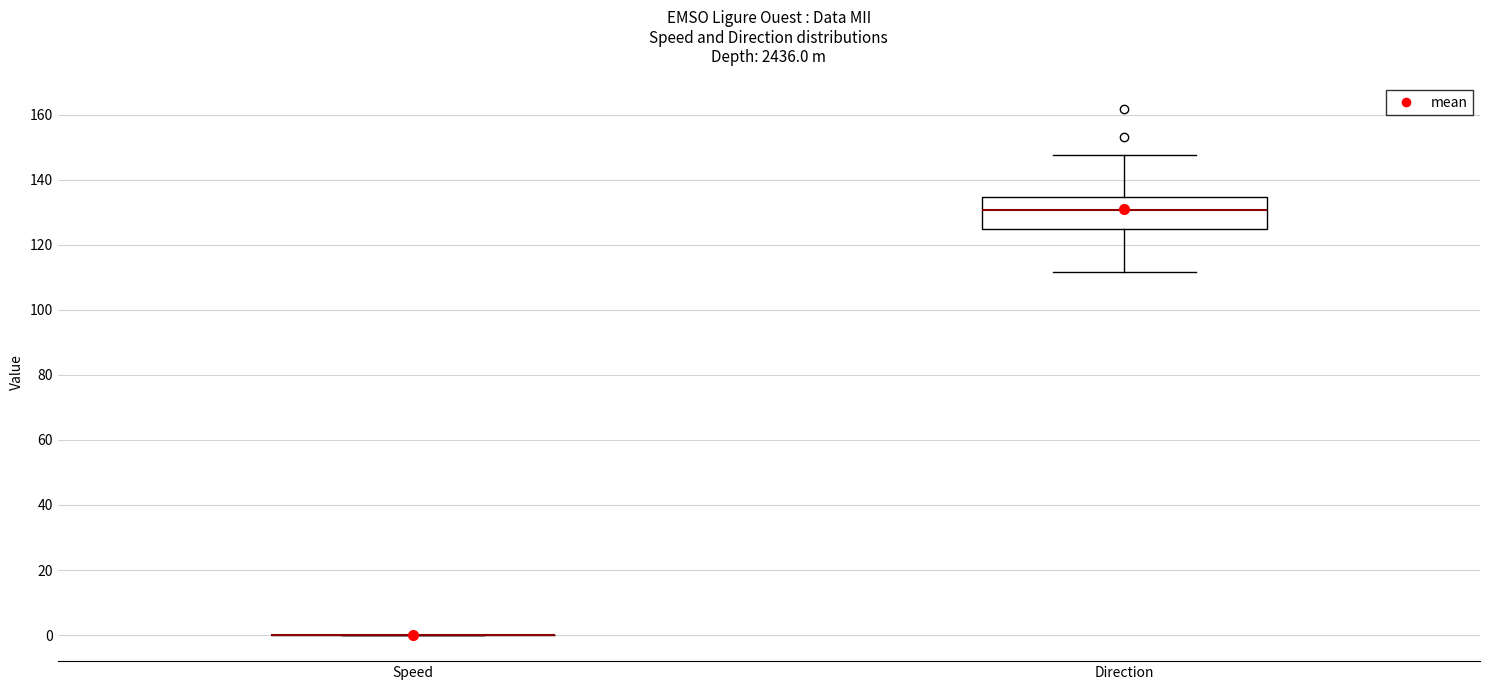

Reading left to right, transcribe this box plot: for each box, give where its median line is, the range the box spans, and where its two whiskers end, as read against the y-axis. The values are not printed on the chart, so give them approximately, as read against the axis.

Speed: box collapsed to a line at 0, whiskers 0 to 0
Direction: median 130, box 124 to 134, whiskers 112 to 148